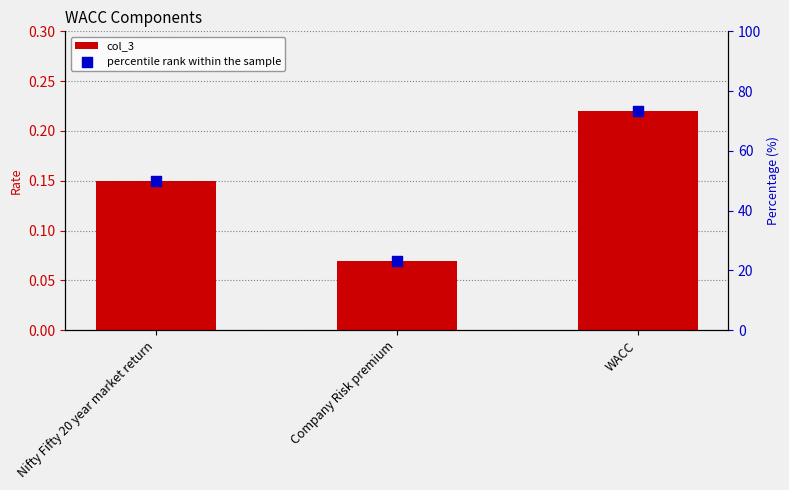

Which series reaches the maximum Y coordinate?

percentile rank within the sample